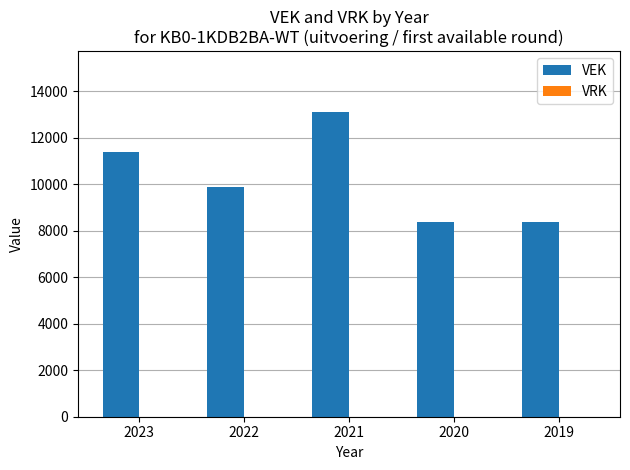

Does the chart contain any negative values?

No